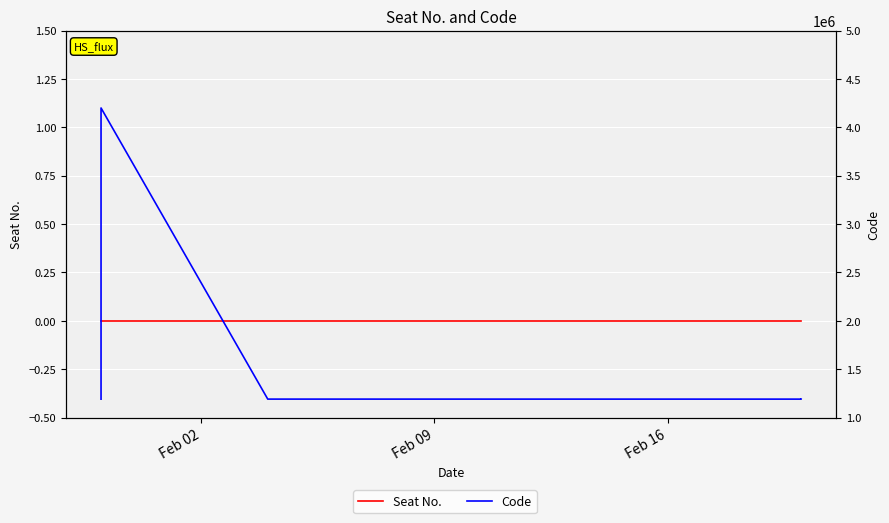

How many categories are shown in the chart?

31